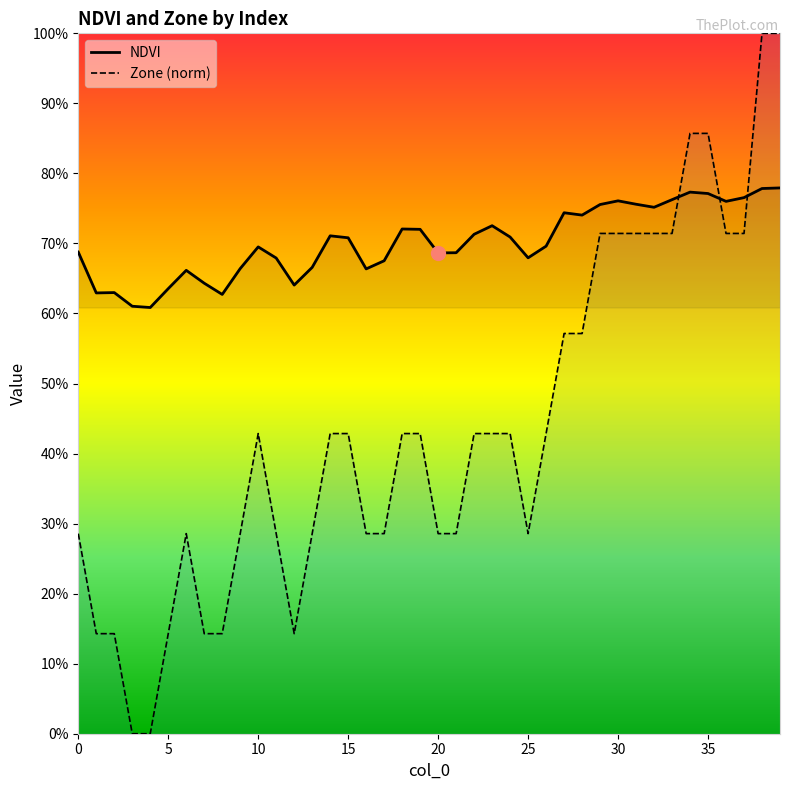

What is the greatest value displayed?

1.0